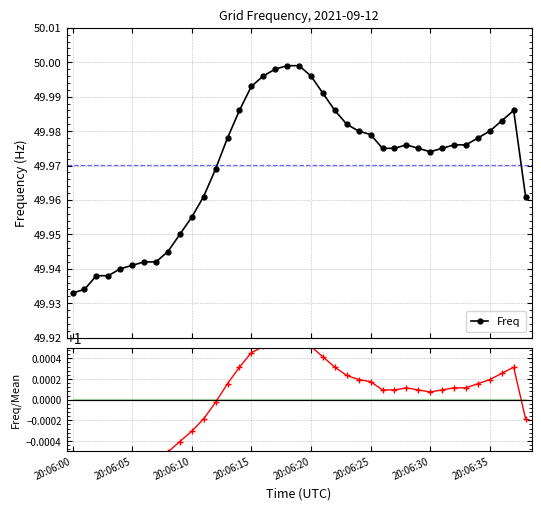

Rank the series at 34 from highest to lowest value.

Freq, Freq/Mean